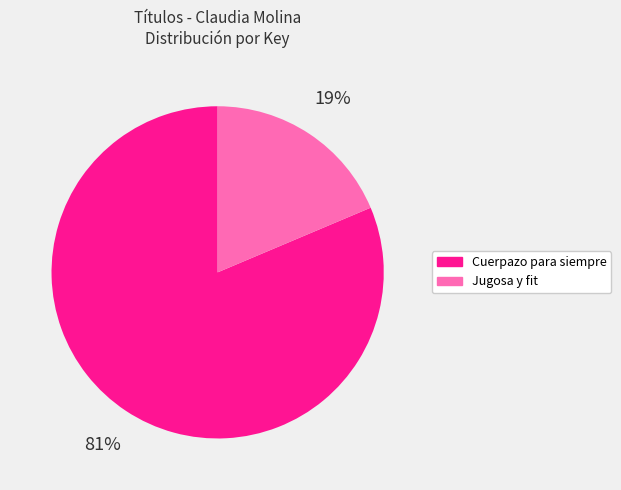

Is the sum of Cuerpazo para siempre and Jugosa y fit greater than half?

Yes